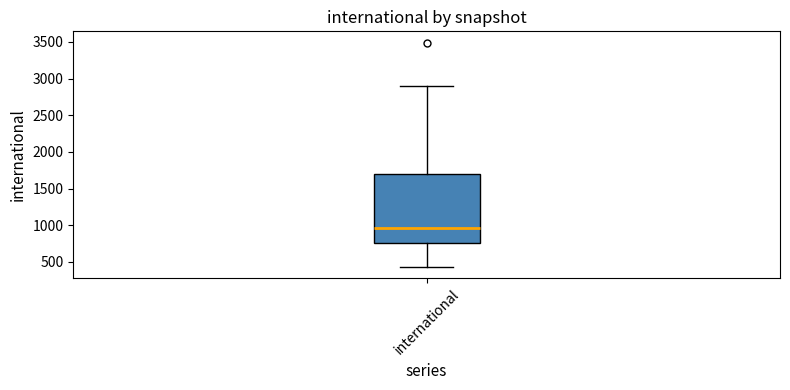

Where does the upper whisker of the box for international end on the y-axis? The values are not printed on the chart, so give them approximately, as read against the axis.

2900